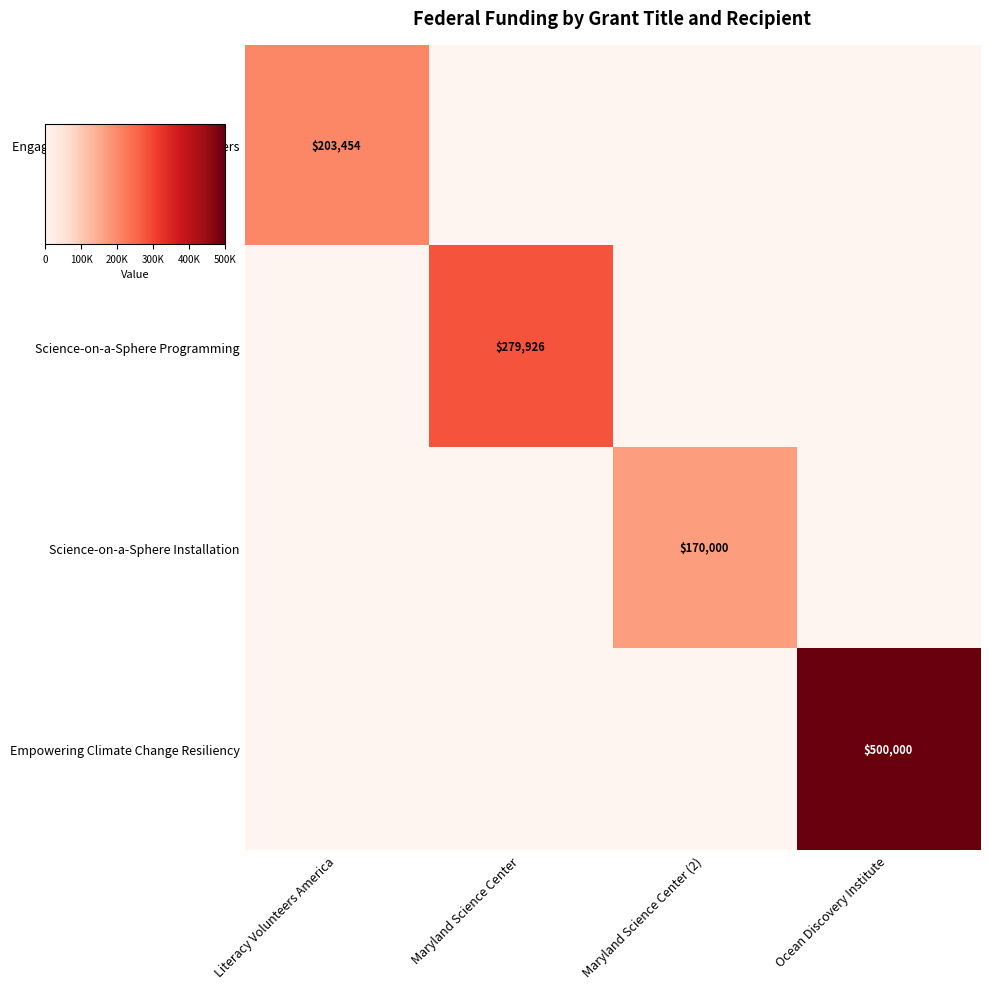

How many distinct data groups are displayed?

4